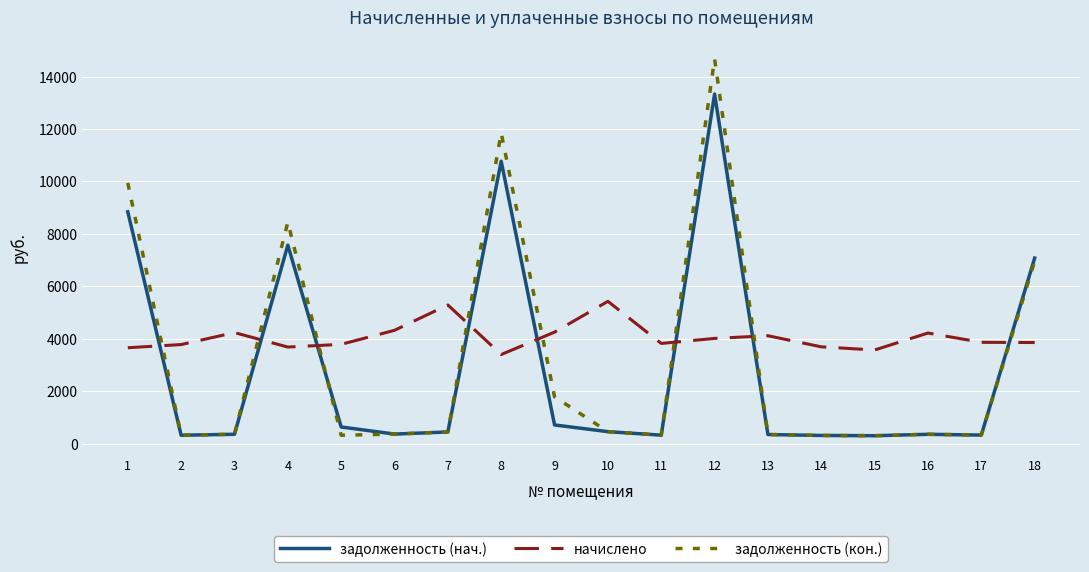

What is the total value across all series at 15?

4163.0